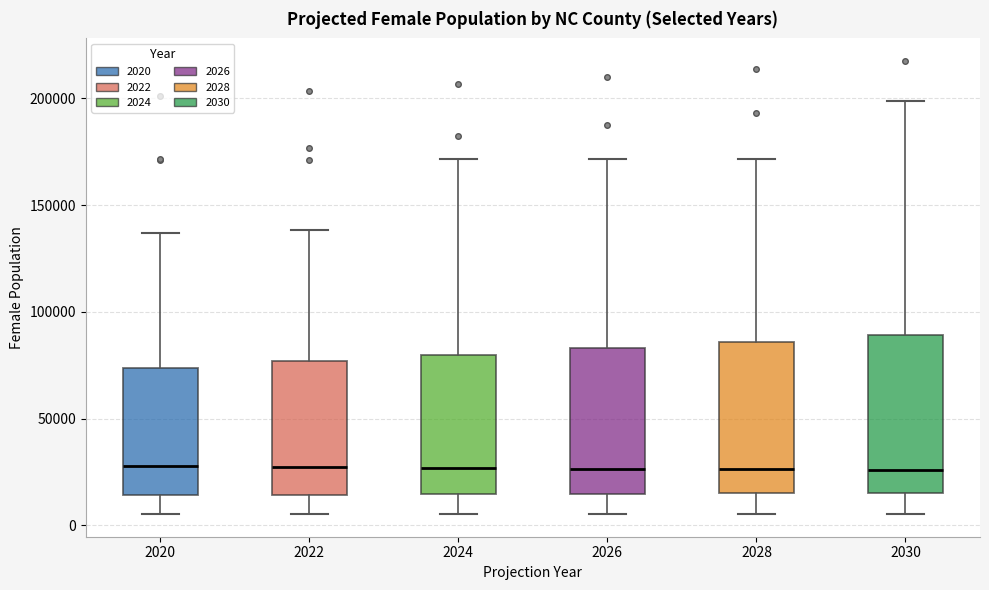

Reading left to right, read every box against the y-axis: the position of its median line, the range the box covers, and the ends of its whiskers. The values are not printed on the chart, so give them approximately, as read against the axis.

2020: median 30000, box 15000 to 75000, whiskers 5000 to 135000
2022: median 25000, box 15000 to 75000, whiskers 5000 to 140000
2024: median 25000, box 15000 to 80000, whiskers 5000 to 170000
2026: median 25000, box 15000 to 85000, whiskers 5000 to 170000
2028: median 25000, box 15000 to 85000, whiskers 5000 to 170000
2030: median 25000, box 15000 to 90000, whiskers 5000 to 200000